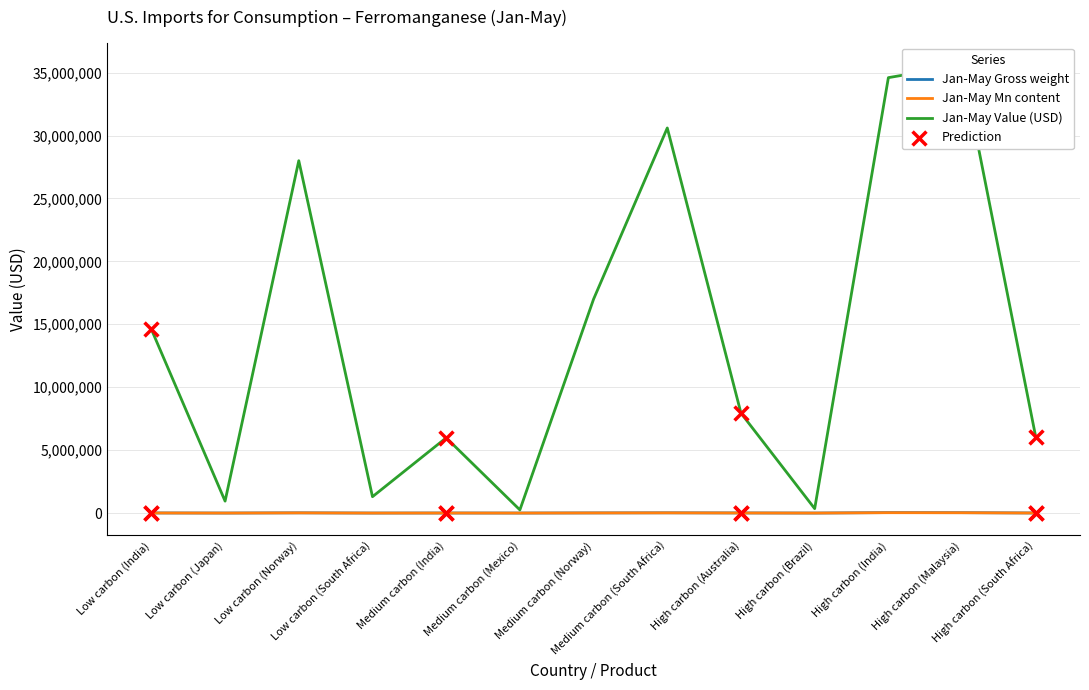

What is the total value across all series at High carbon (Brazil)?

351538